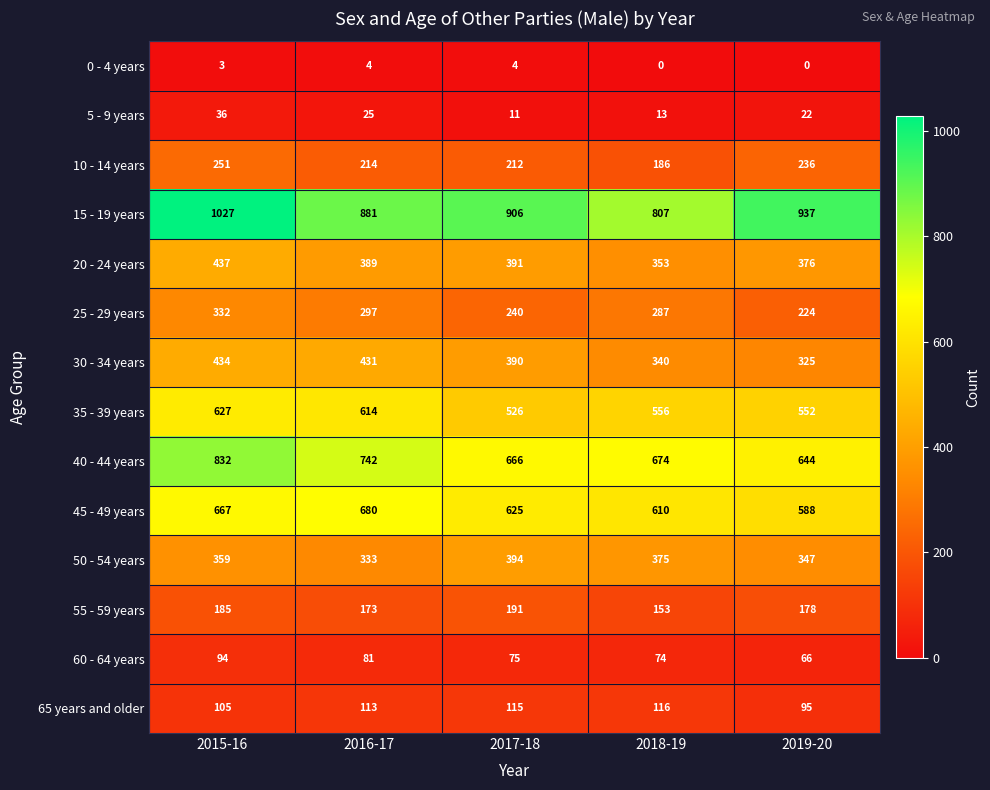

Between 2016-17 and 2017-18, which series saw the biggest shift?

35 - 39 years